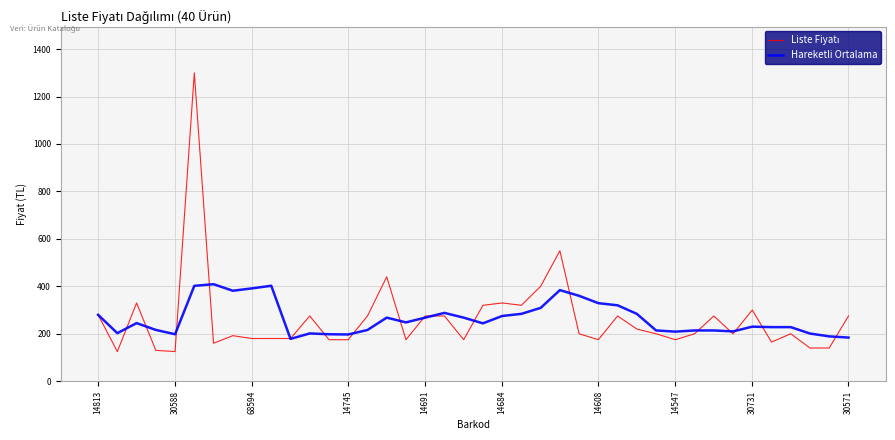

What is the minimum value for Hareketli Ortalama?

178.4